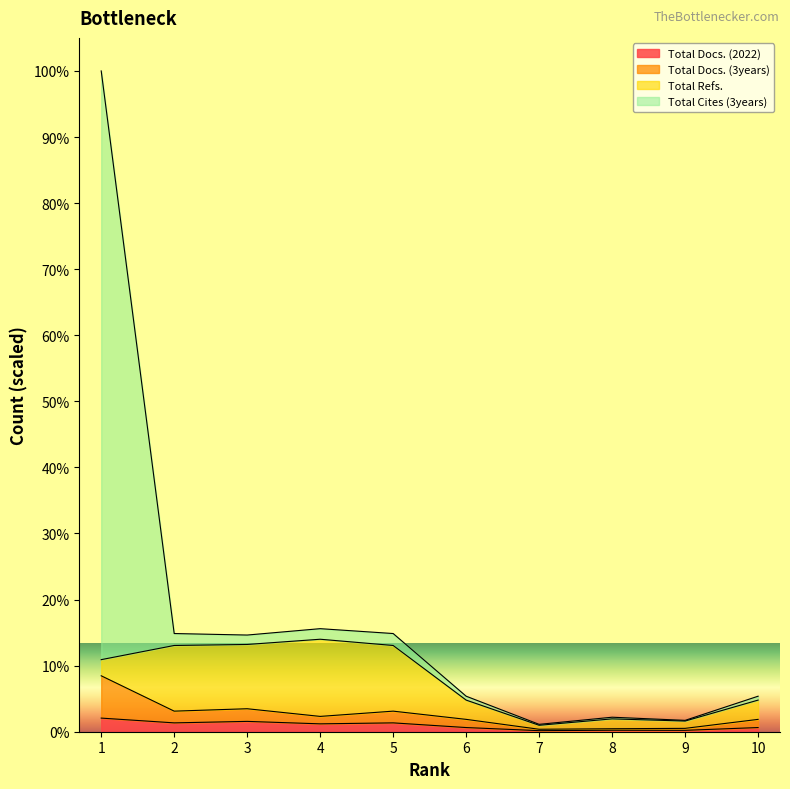

List the labels in order of Total Docs. (2022) value, smallest first.

7, 9, 8, 6, 10, 4, 2, 5, 3, 1